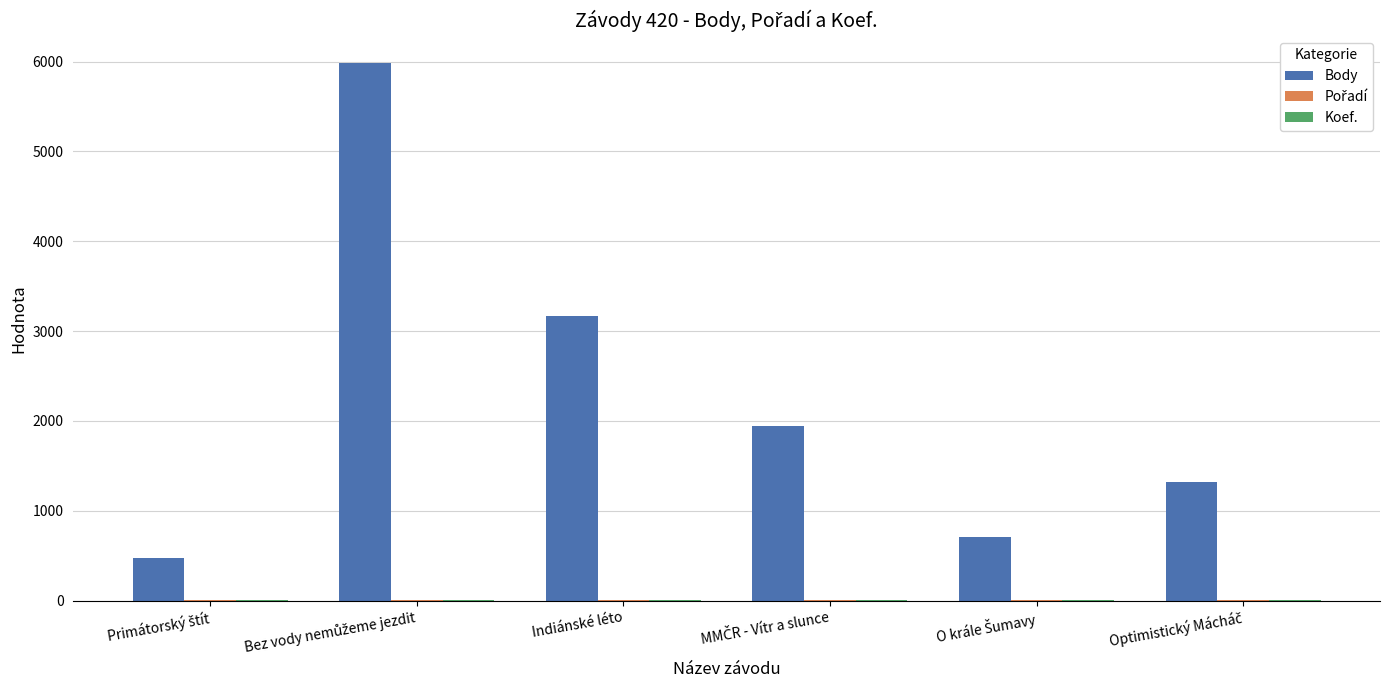

What is the highest value of the Body series?

5987